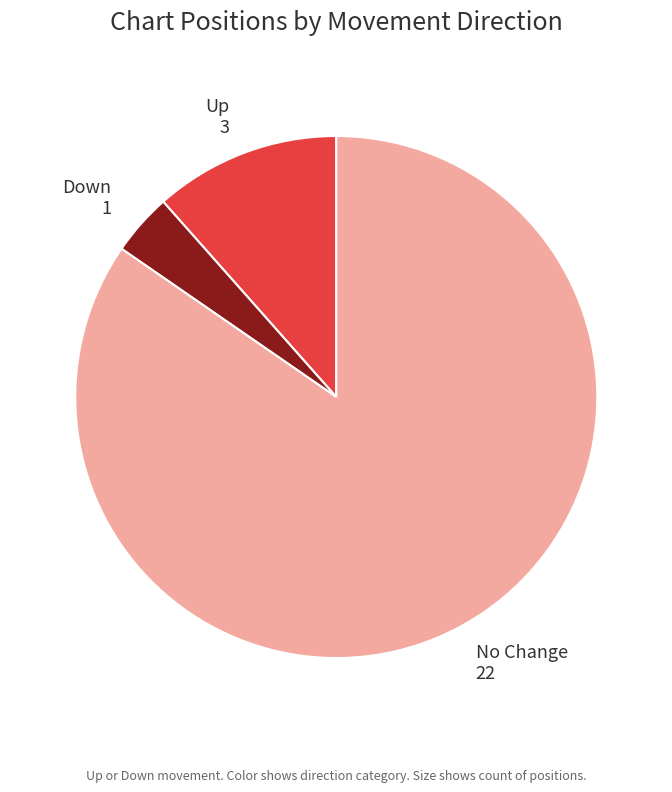

Is No Change 22 the majority of the pie?

Yes